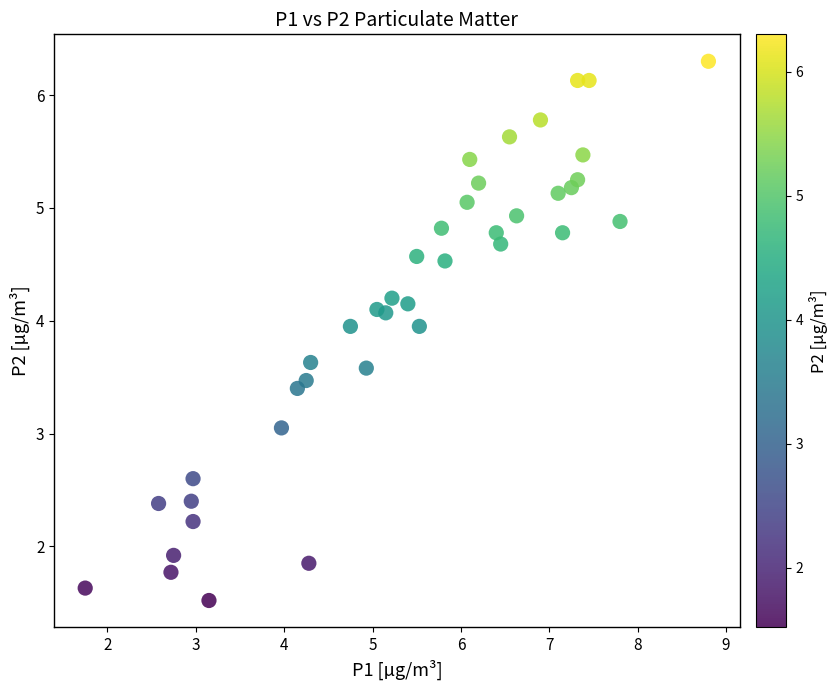

What is the range of Y values (max minus min)?

4.8